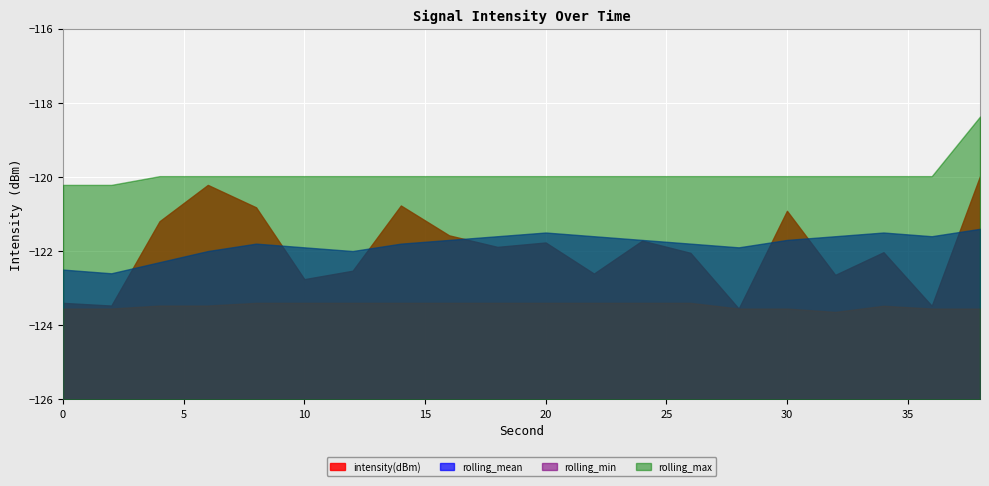

Read the rolling_min value at 26.

-123.4